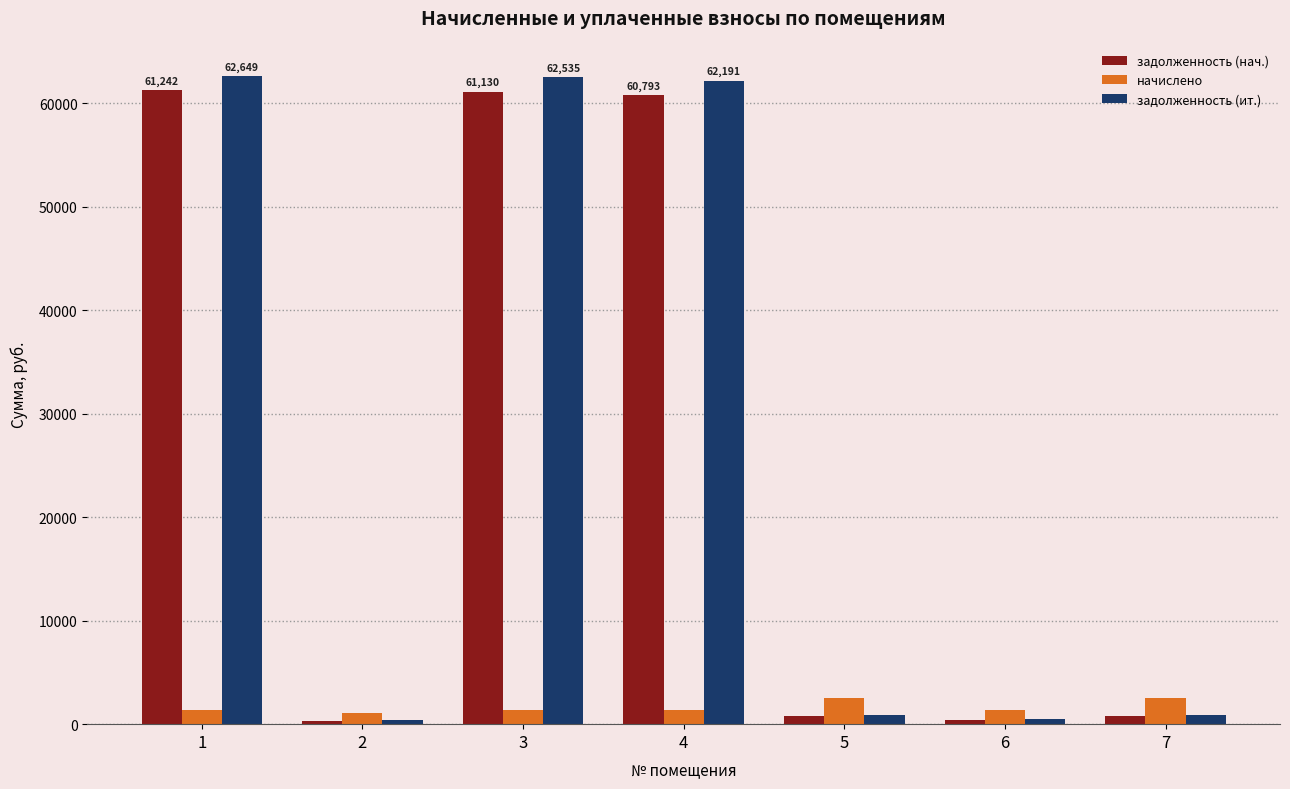

The value of задолженность (ит.) at 1 is 103982.7. True or false?

False